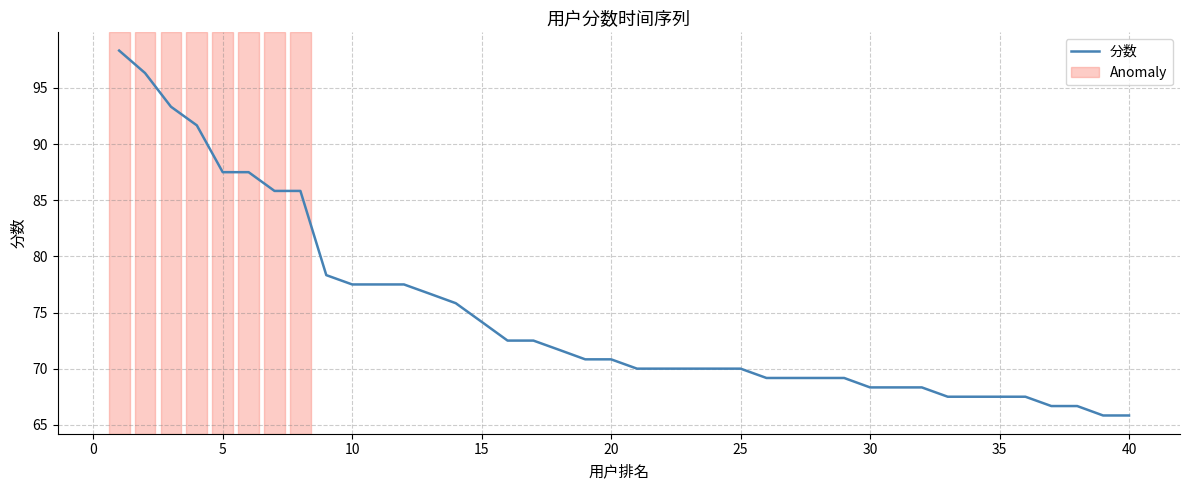

What is the minimum value shown in the chart?

65.8